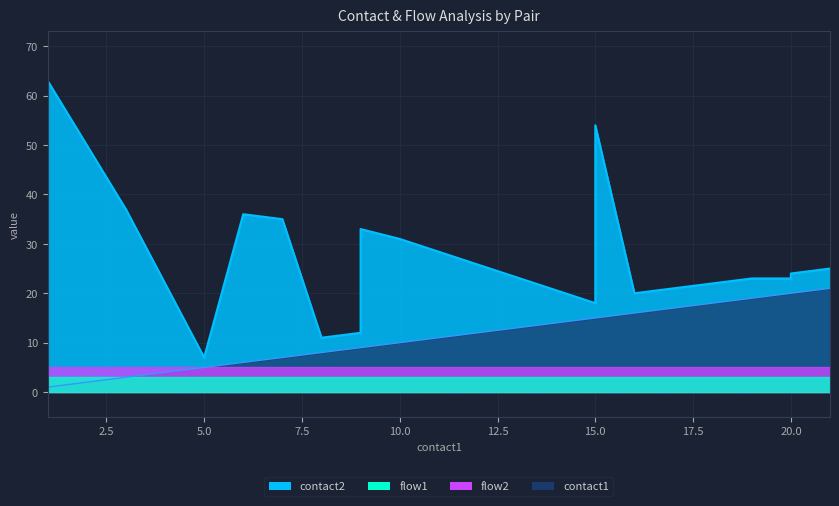

What is the value of the contact1 point at the 12th from the left?

15